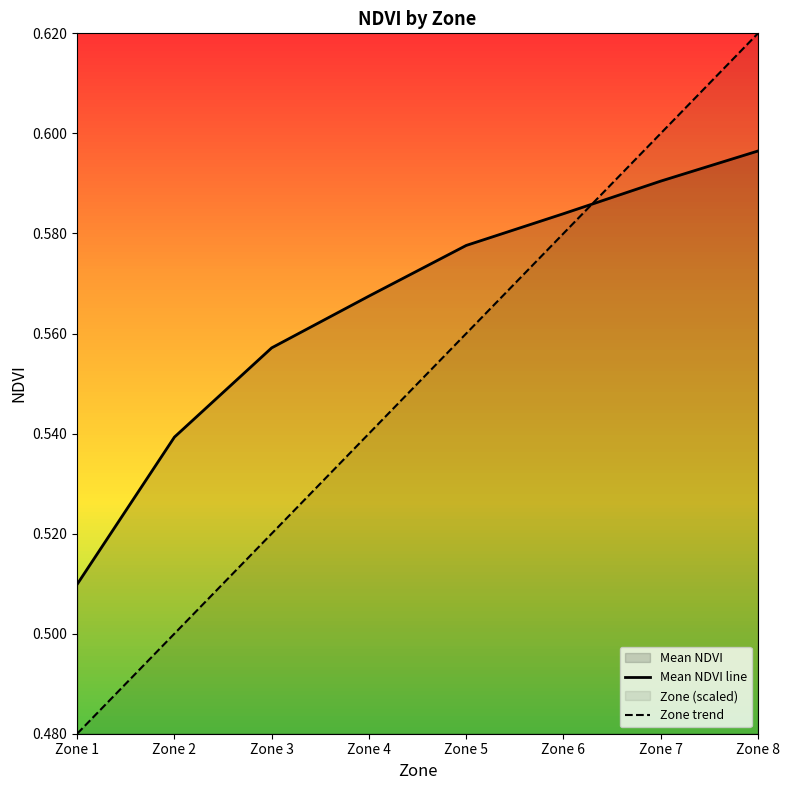

The value of Zone trend at Zone 4 is 0.2. True or false?

False